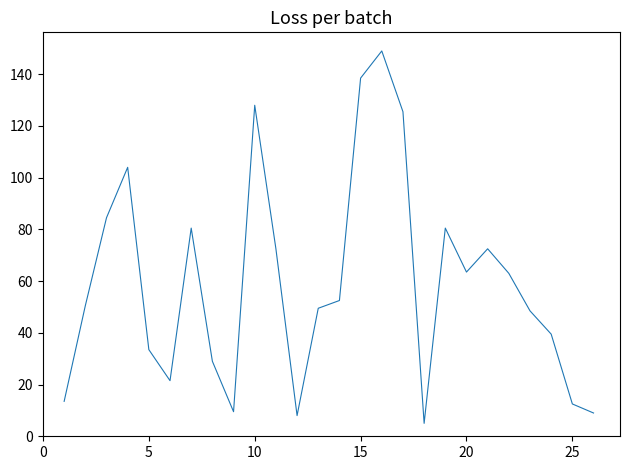

What is the smallest value displayed?

5.0